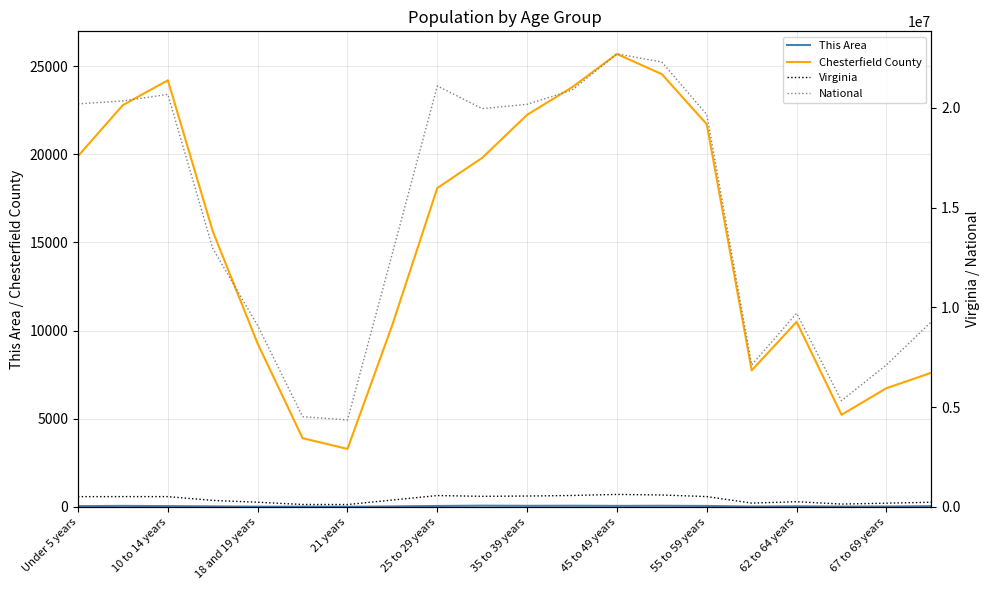

What is the minimum value for Chesterfield County?

3284